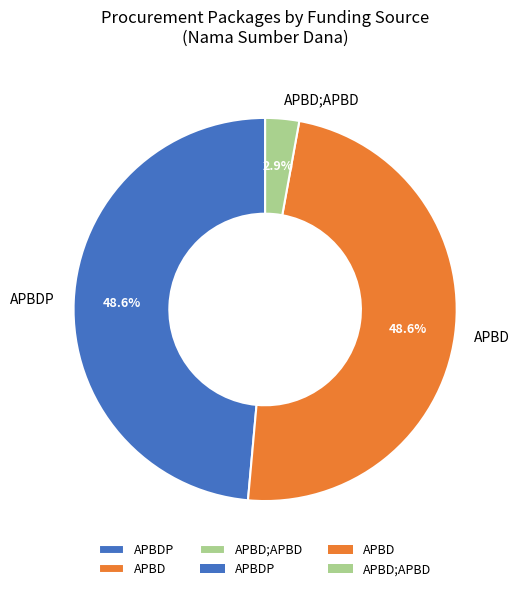

Is there a majority slice in this chart?

No